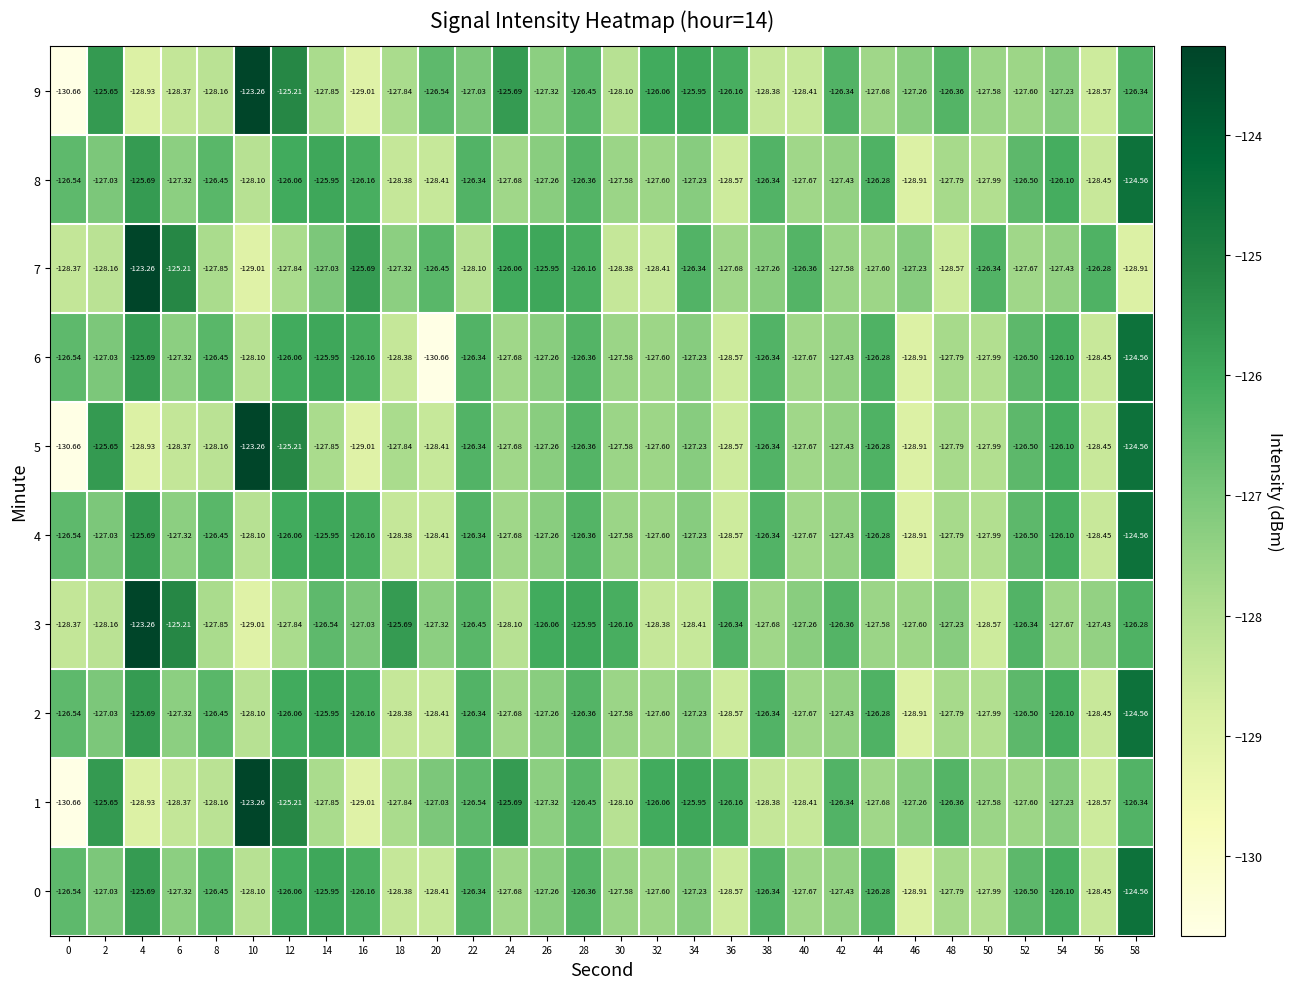

Count the number of categories in the chart.

30